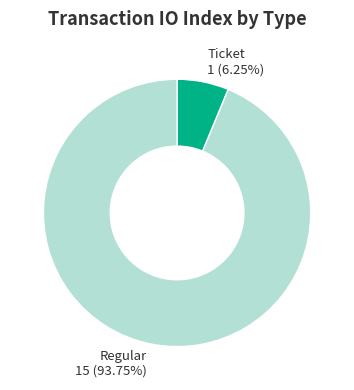

Is it true that Regular is 85% of the pie?

False